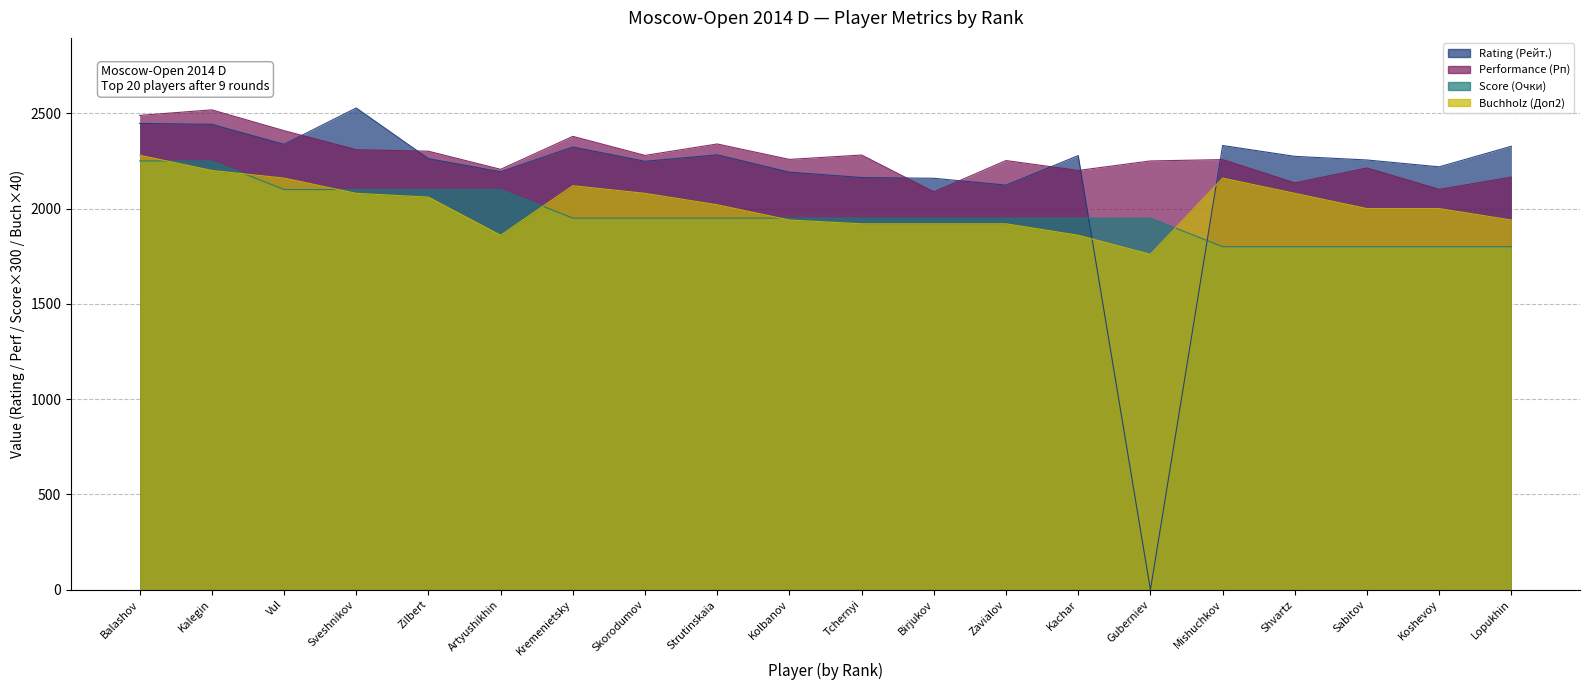

How many lines are shown in the chart?

4